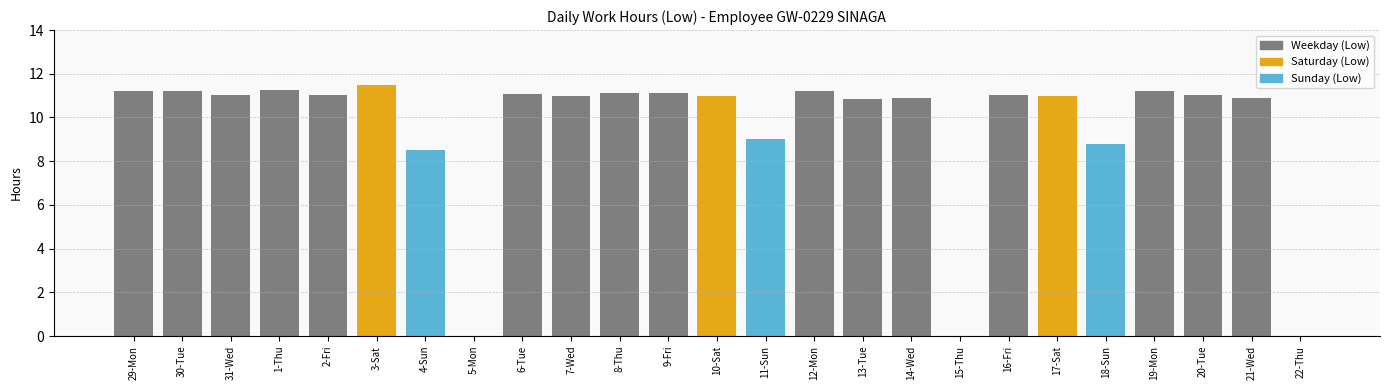

Reading left to right, extract all data points from this chart.

29-Mon=11.2	30-Tue=11.2	31-Wed=11.0	1-Thu=11.3	2-Fri=11.0	3-Sat=11.5	4-Sun=8.5	5-Mon=0.0	6-Tue=11.1	7-Wed=11.0	8-Thu=11.1	9-Fri=11.1	10-Sat=11.0	11-Sun=9.0	12-Mon=11.2	13-Tue=10.8	14-Wed=10.9	15-Thu=0.0	16-Fri=11.0	17-Sat=11.0	18-Sun=8.8	19-Mon=11.2	20-Tue=11.0	21-Wed=10.9	22-Thu=0.0